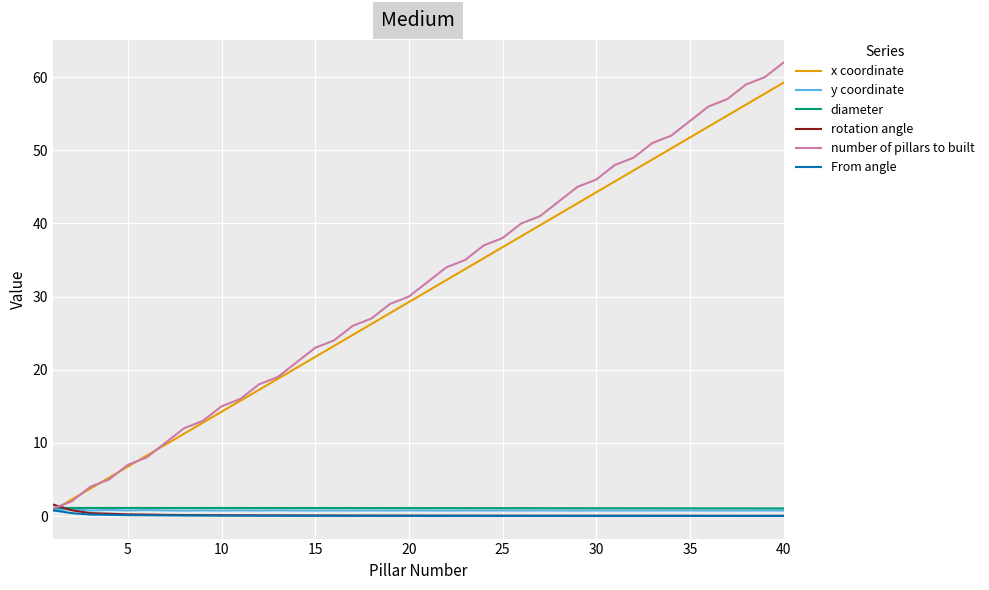

Which series has the largest range (max minus min)?

number of pillars to built